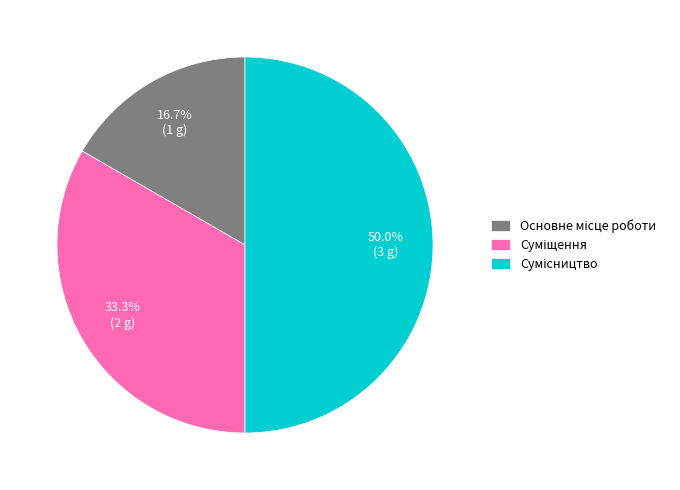

To the nearest percent, what percentage of the pie is Суміщення?

33%